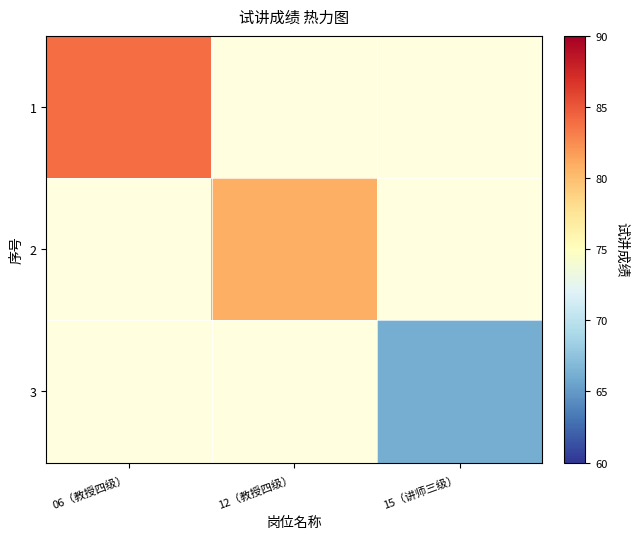

List the labels in order of 2 value, largest first.

06（教授四级）, 12（教授四级）, 15（讲师三级）